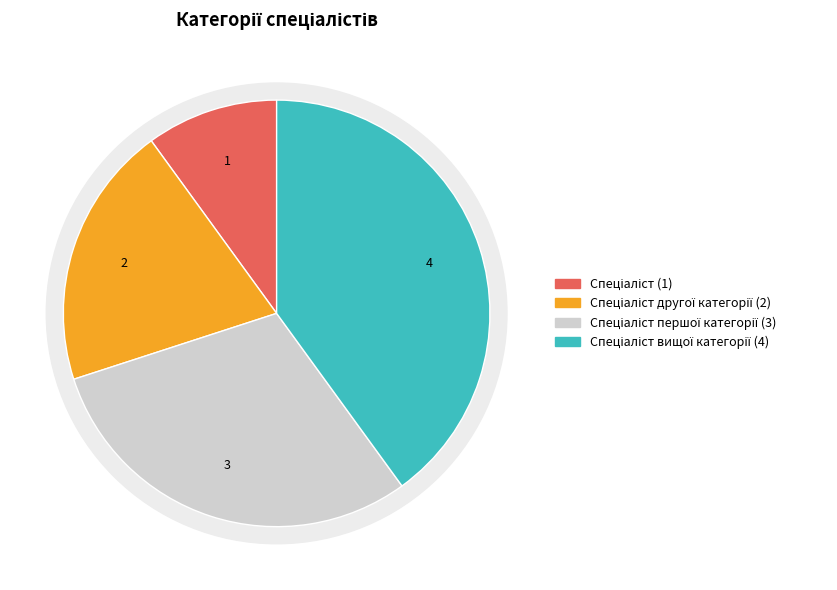

What percentage is the Спеціаліст першої категорії slice, to the nearest percent?

30%